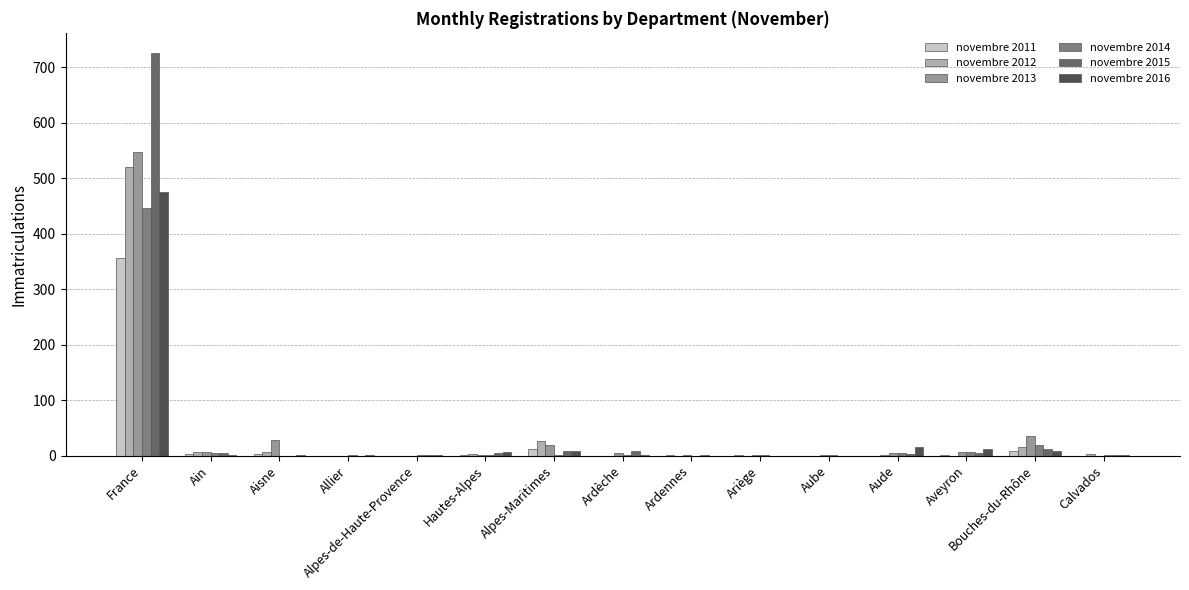

What are all the series names shown in the legend?

novembre 2011, novembre 2012, novembre 2013, novembre 2014, novembre 2015, novembre 2016